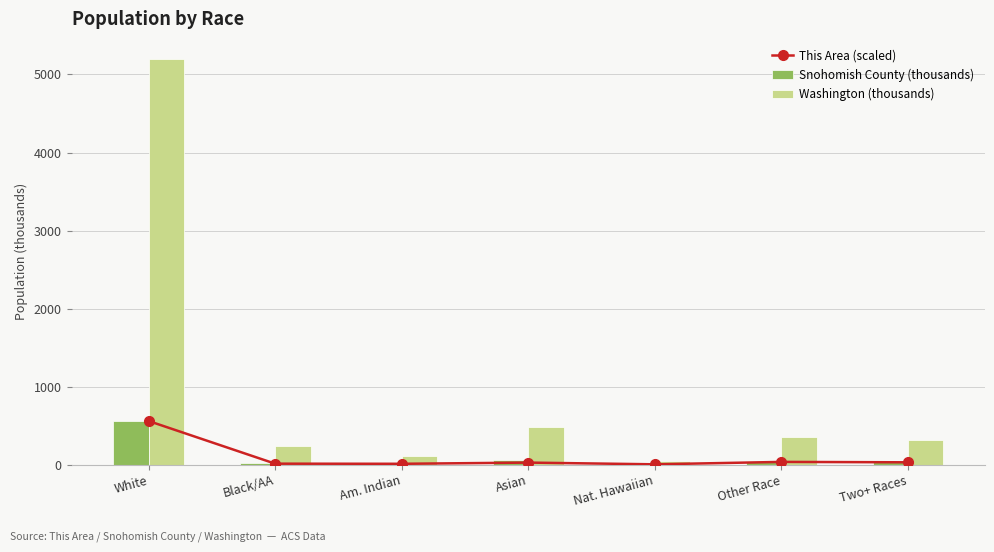

What is the difference between the maximum and minimum values in the Snohomish County (thousands) series?

555.9